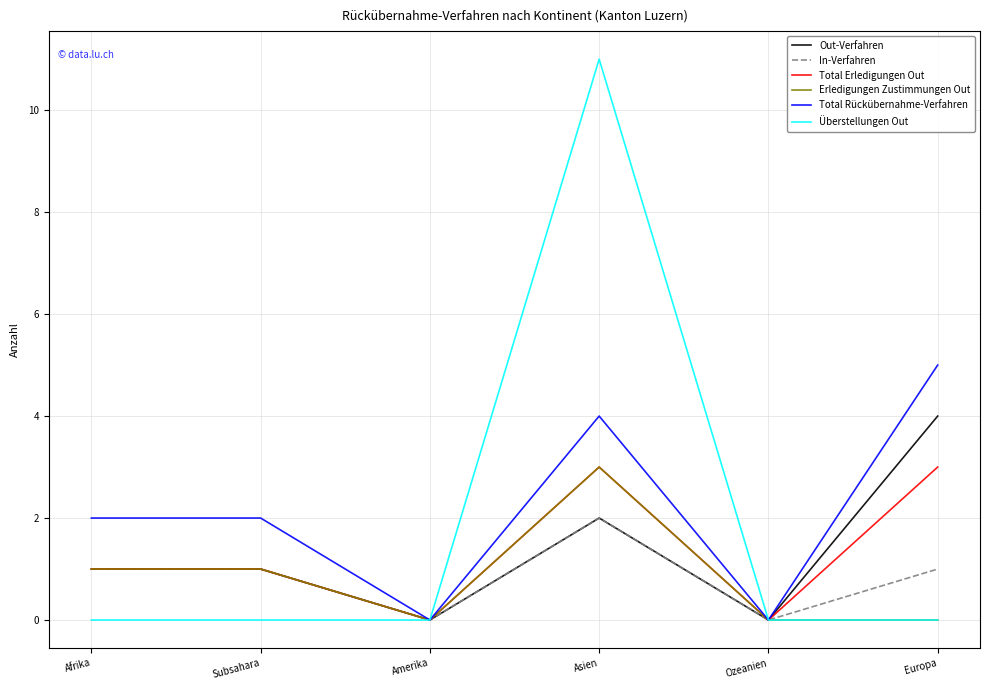

Reading left to right, list all the values displayed in this chart.

Out-Verfahren: 1	1	0	2	0	4
In-Verfahren: 1	1	0	2	0	1
Total Erledigungen Out: 1	1	0	3	0	3
Erledigungen Zustimmungen Out: 1	1	0	3	0	0
Total Rückübernahme-Verfahren: 2	2	0	4	0	5
Überstellungen Out: 0	0	0	11	0	0